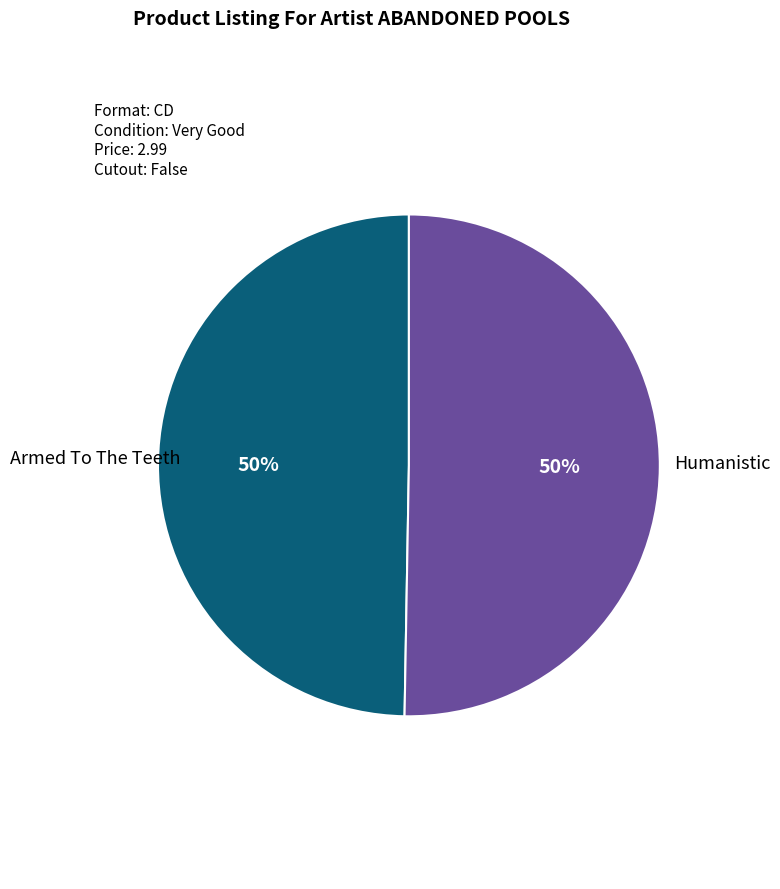

Approximately how many times larger is the value at Armed To The Teeth compared to Humanistic?

1.0